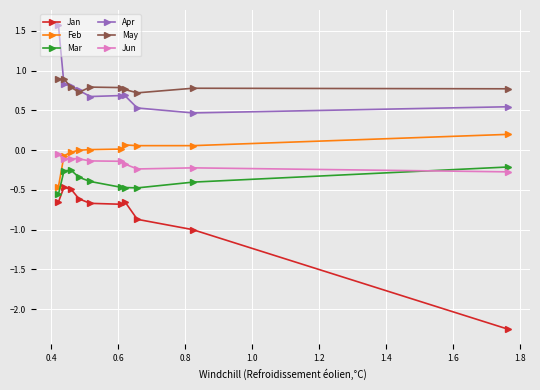

What is the maximum value shown in the chart?

1.6